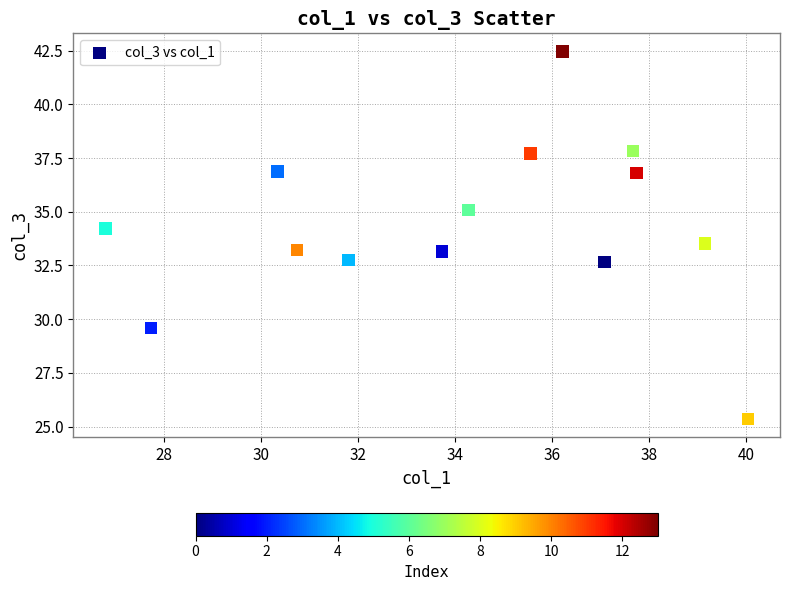

What is the range of Y values (max minus min)?

17.1